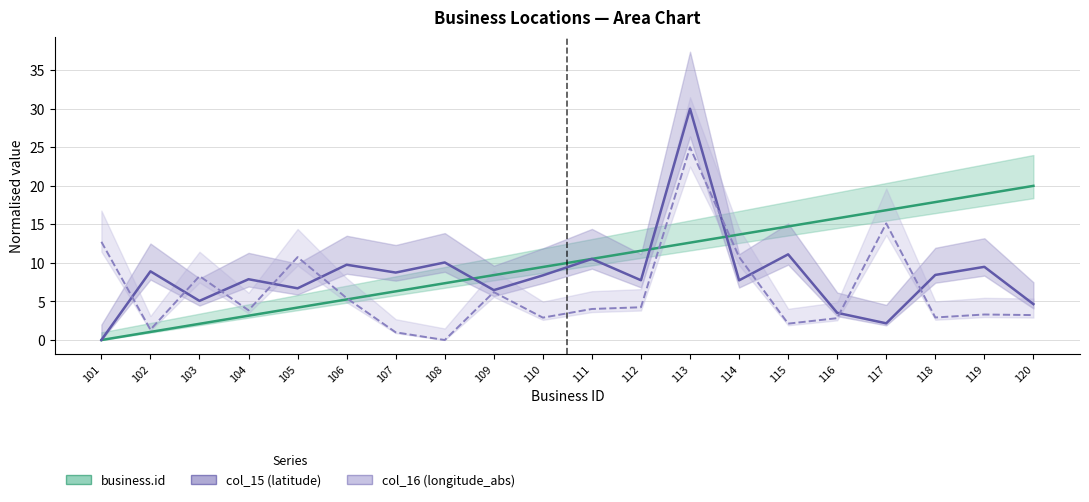

The business.id series shows 10.5 at 119. True or false?

False